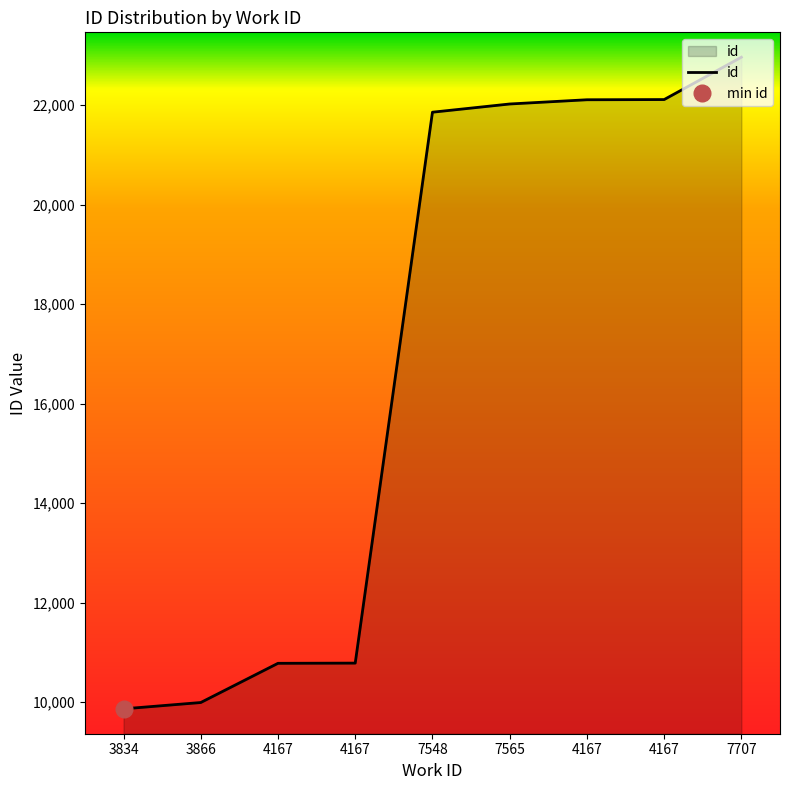

What is the change in value from 4167 to 7707?

+855